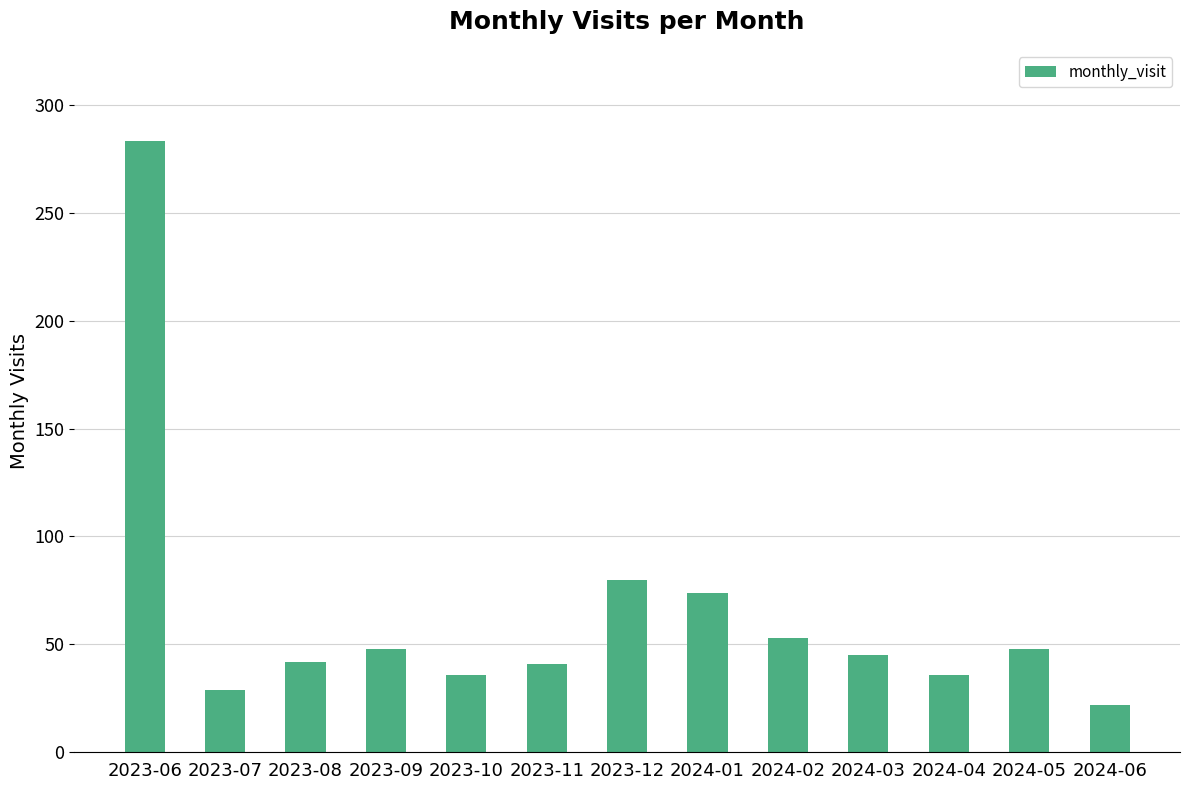

Which label corresponds to the largest value in the chart?

2023-06